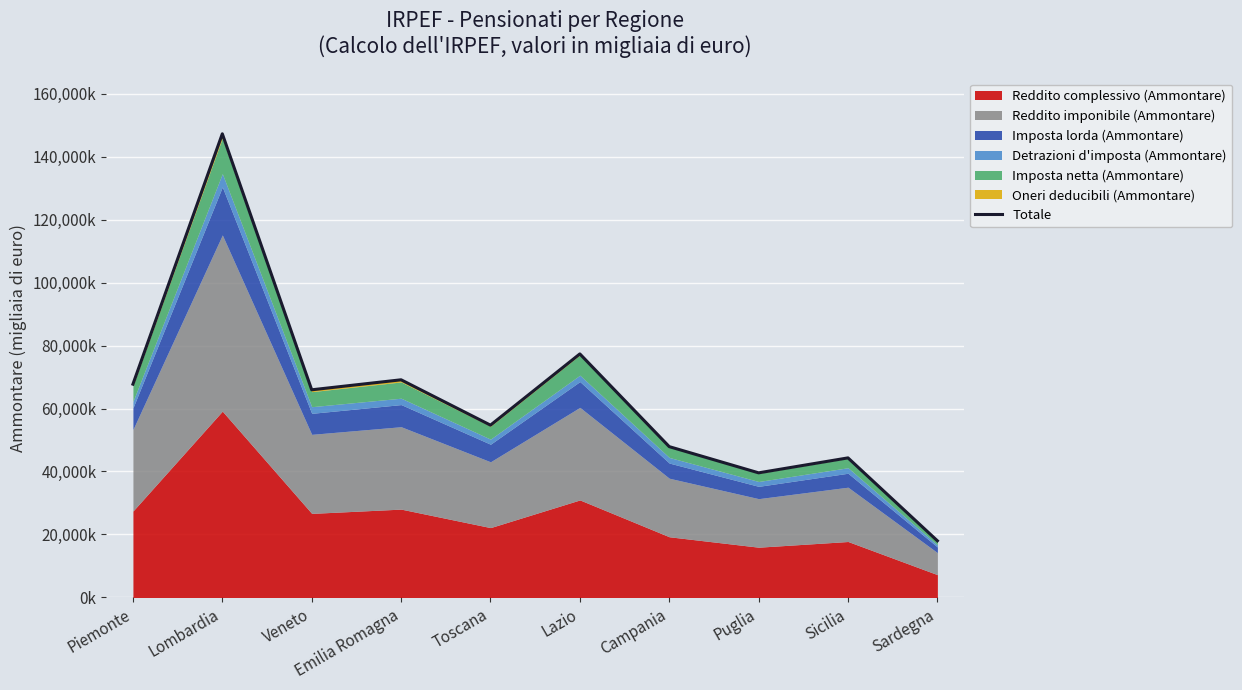

What is the value of the 9th point from the left?

44321909